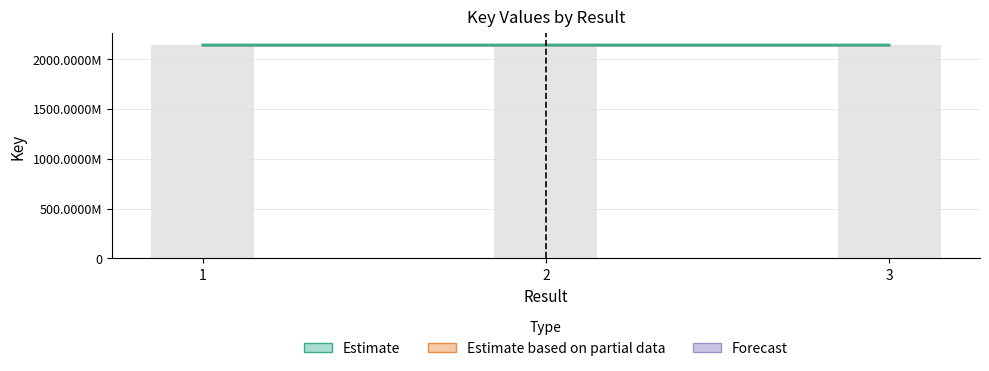

What is the value of the 1st bar from the left?

2137720458